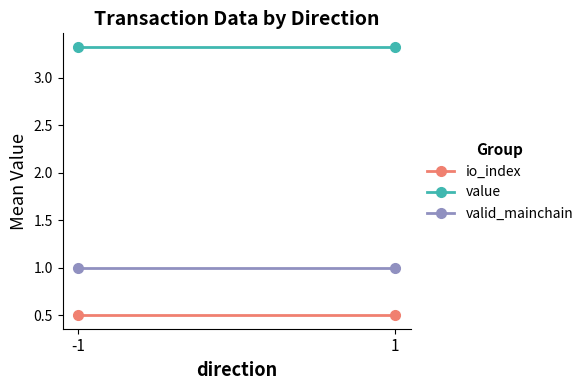

Which series has the largest total across all categories?

value